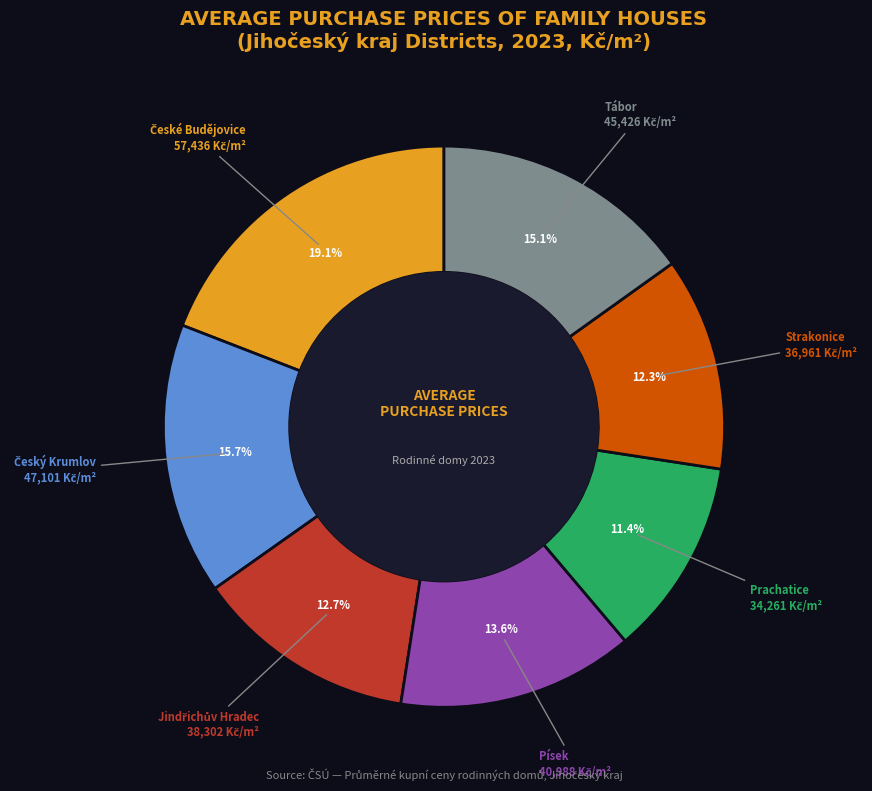

Count the number of slices in the pie.

7